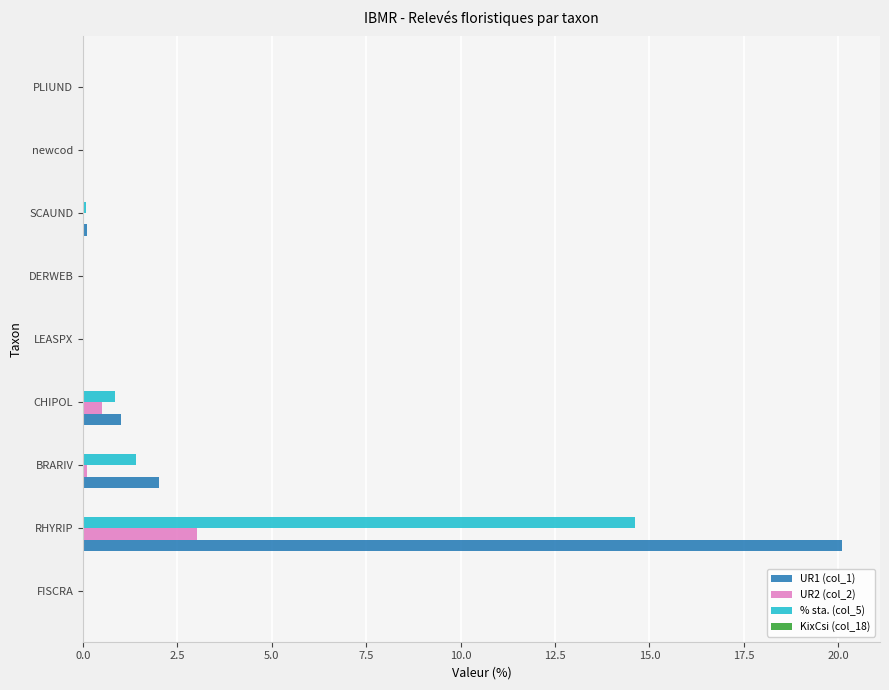

What is the highest value of the UR1 (col_1) series?

20.1